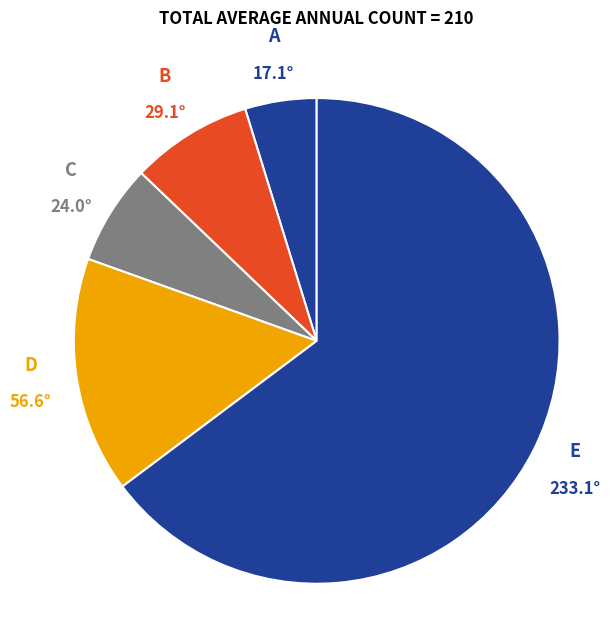

Which has a higher value, A or C?

C